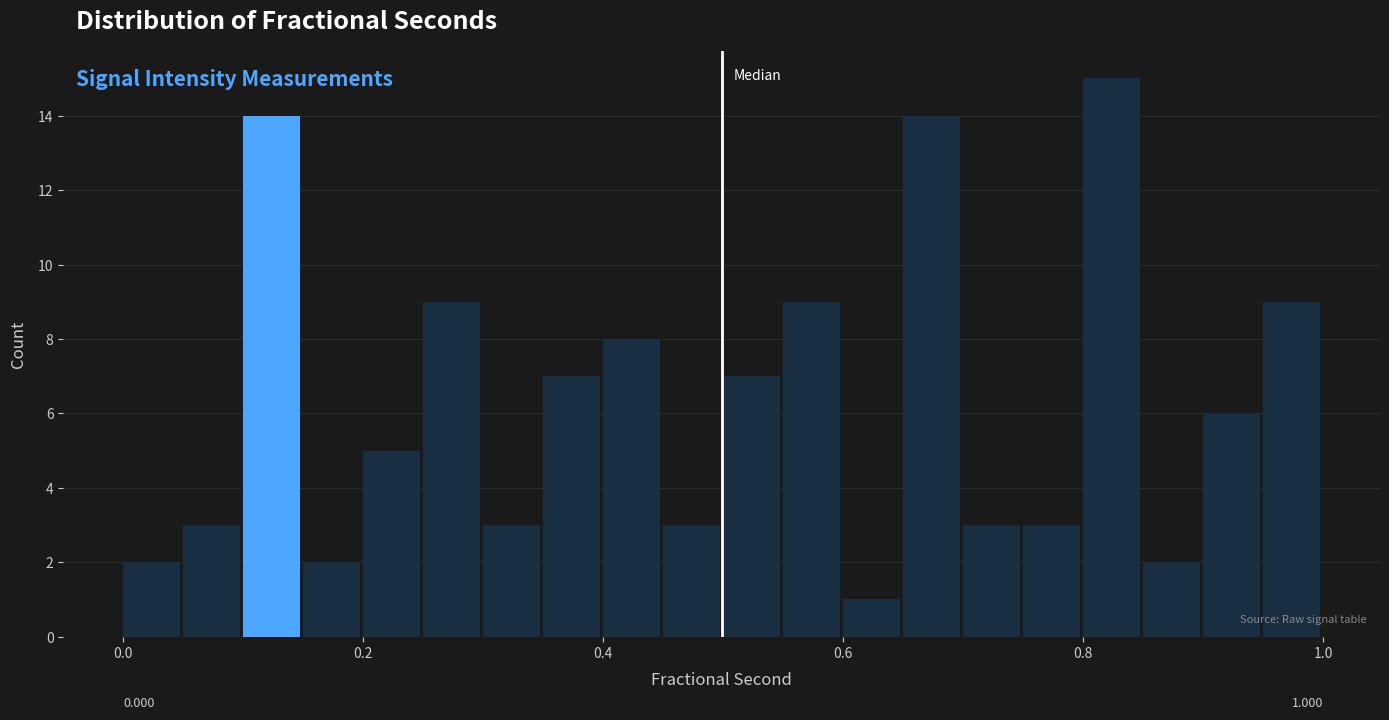

Around what value on the x-axis is the tallest bar? Give the approximate position of its centre, as read against the axis.

0.82